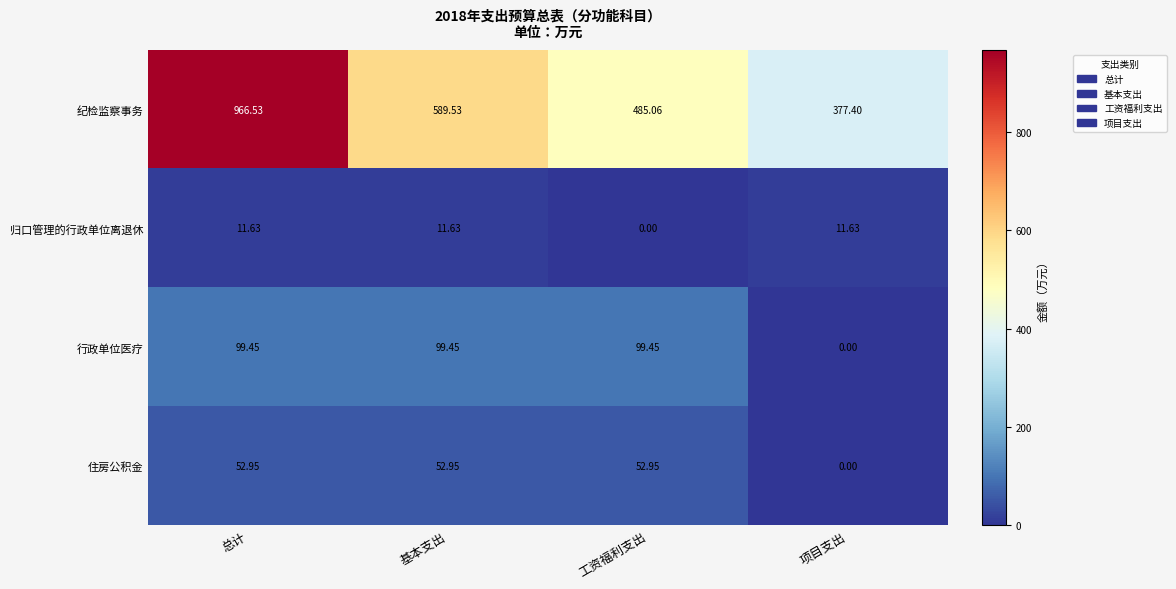

Which series has the largest range (max minus min)?

纪检监察事务